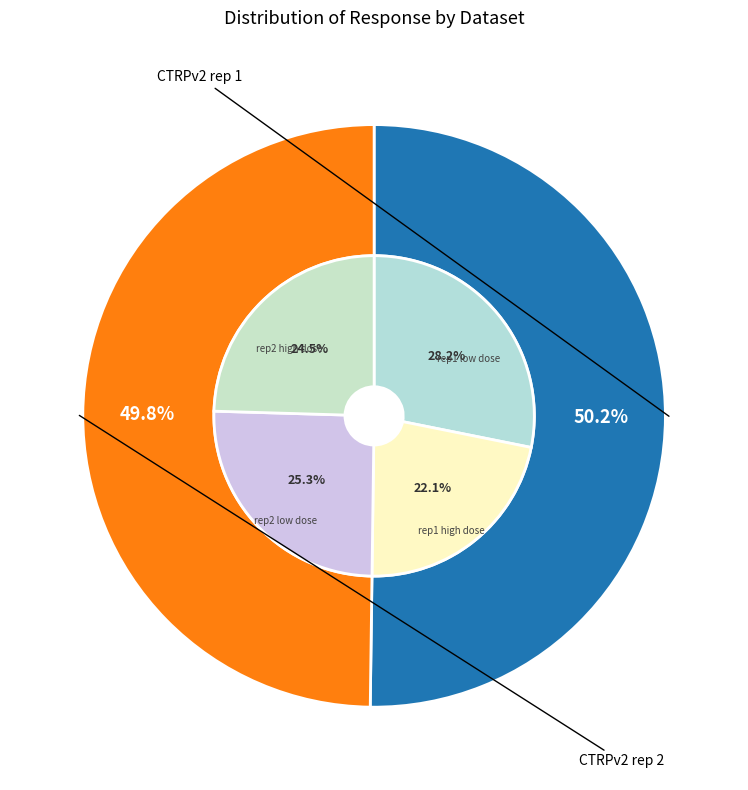

True or false: 15 accounts for 1% of the total.

False